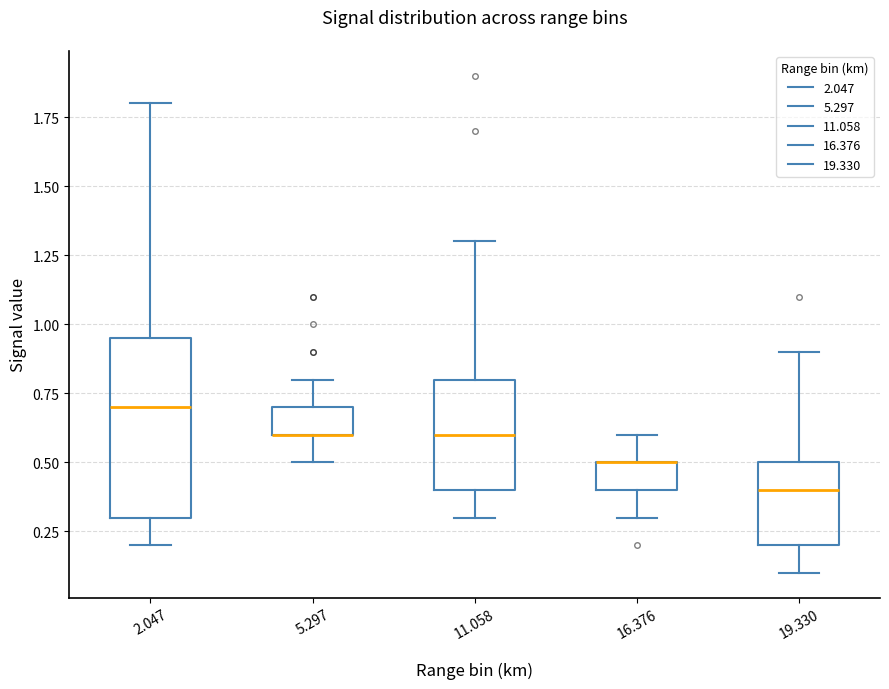

Reading left to right, read every box against the y-axis: the position of its median line, the range the box covers, and the ends of its whiskers. The values are not printed on the chart, so give them approximately, as read against the axis.

2.047: median 0.70, box 0.30 to 0.95, whiskers 0.20 to 1.80
5.297: median 0.60 (drawn on the box's lower edge), box 0.60 to 0.70, whiskers 0.50 to 0.80
11.058: median 0.60, box 0.40 to 0.80, whiskers 0.30 to 1.30
16.376: median 0.50 (drawn on the box's upper edge), box 0.40 to 0.50, whiskers 0.30 to 0.60
19.330: median 0.40, box 0.20 to 0.50, whiskers 0.10 to 0.90